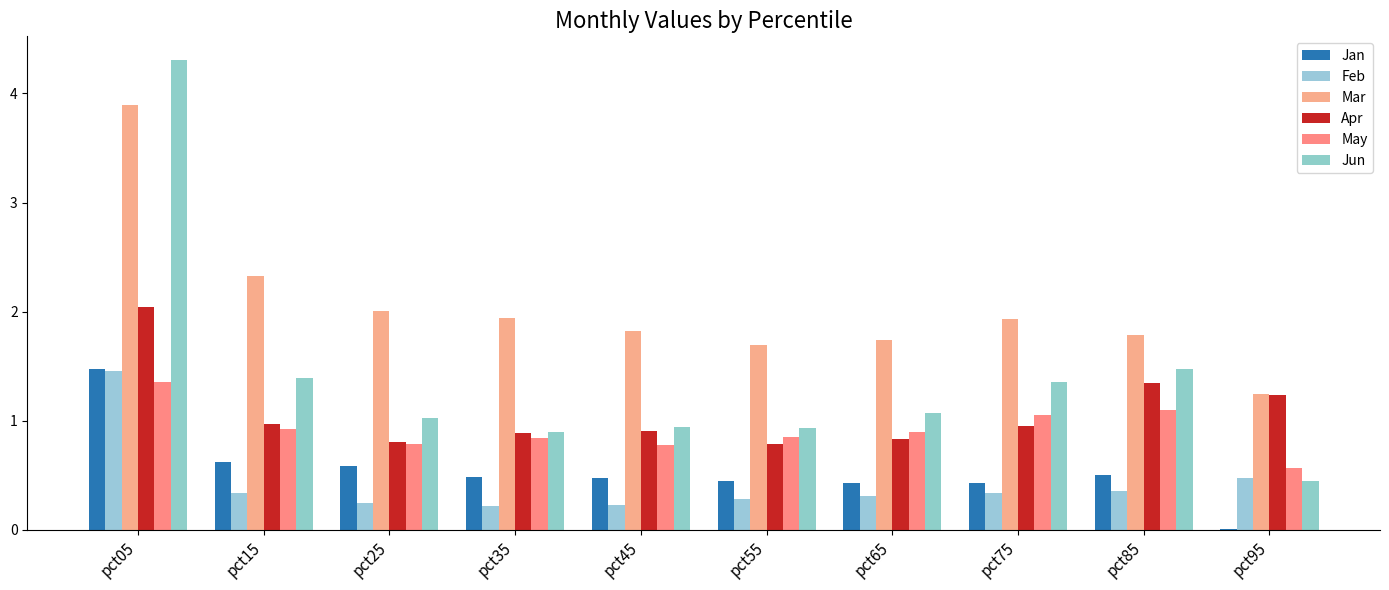

What is the approximate value of Feb at pct95?

0.5